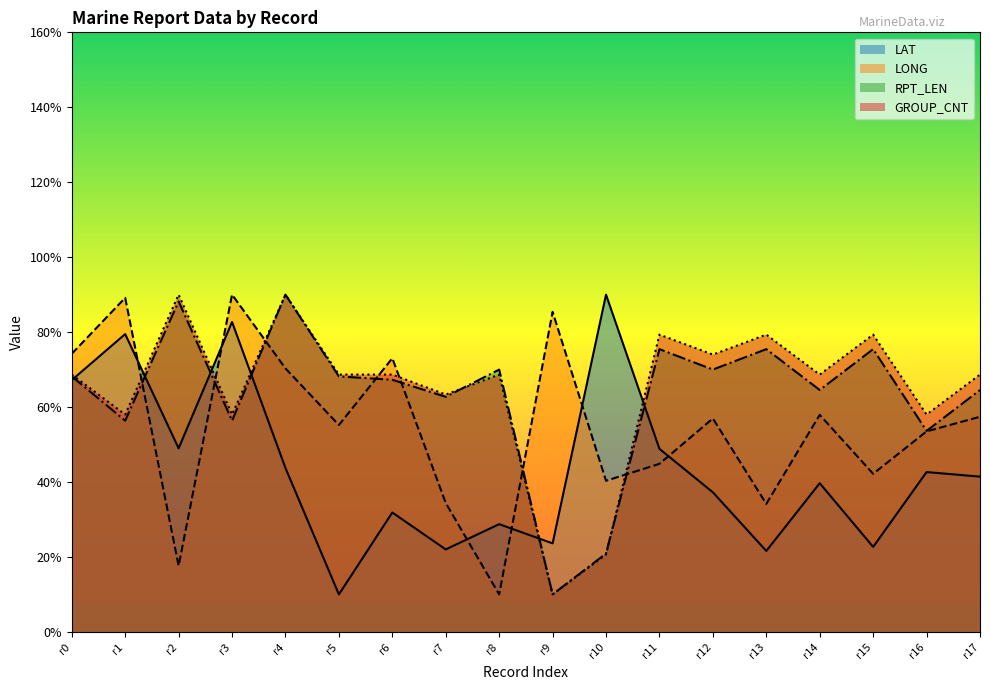

How many intersections are there between GROUP_CNT and RPT_LEN?

2